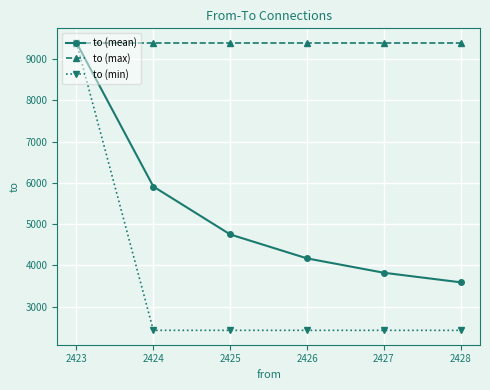

At which category is the sum across all series the highest?

2423